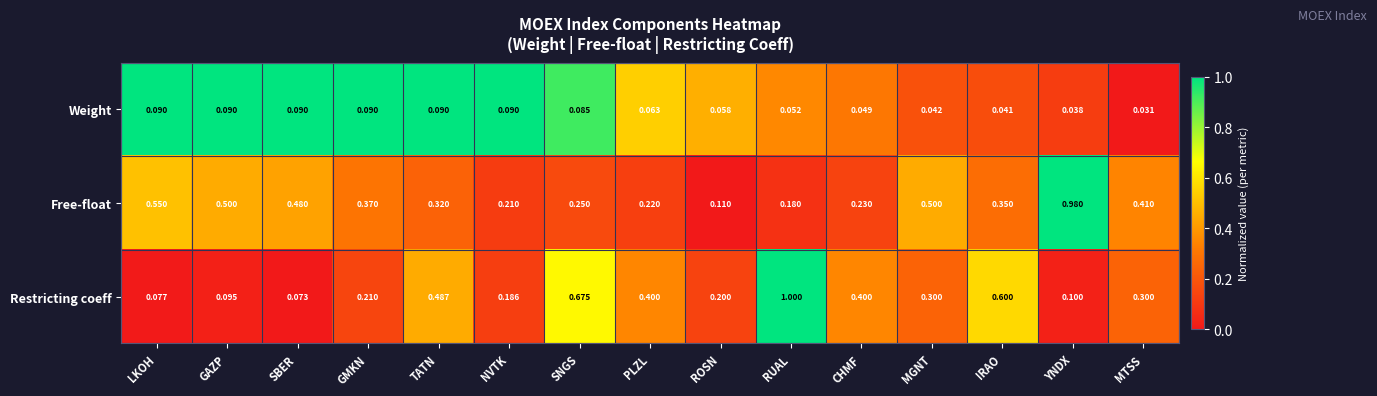

List the series in order of their peak value, highest first.

Restricting coeff, Free-float, Weight